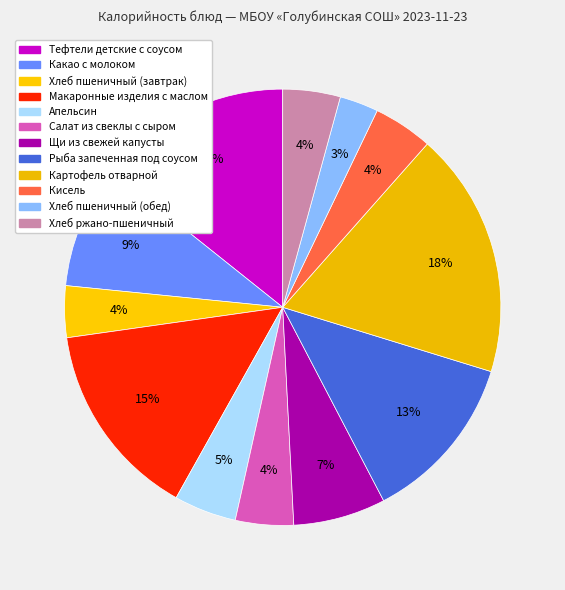

What percentage is the Макаронные изделия с маслом slice, to the nearest percent?

15%